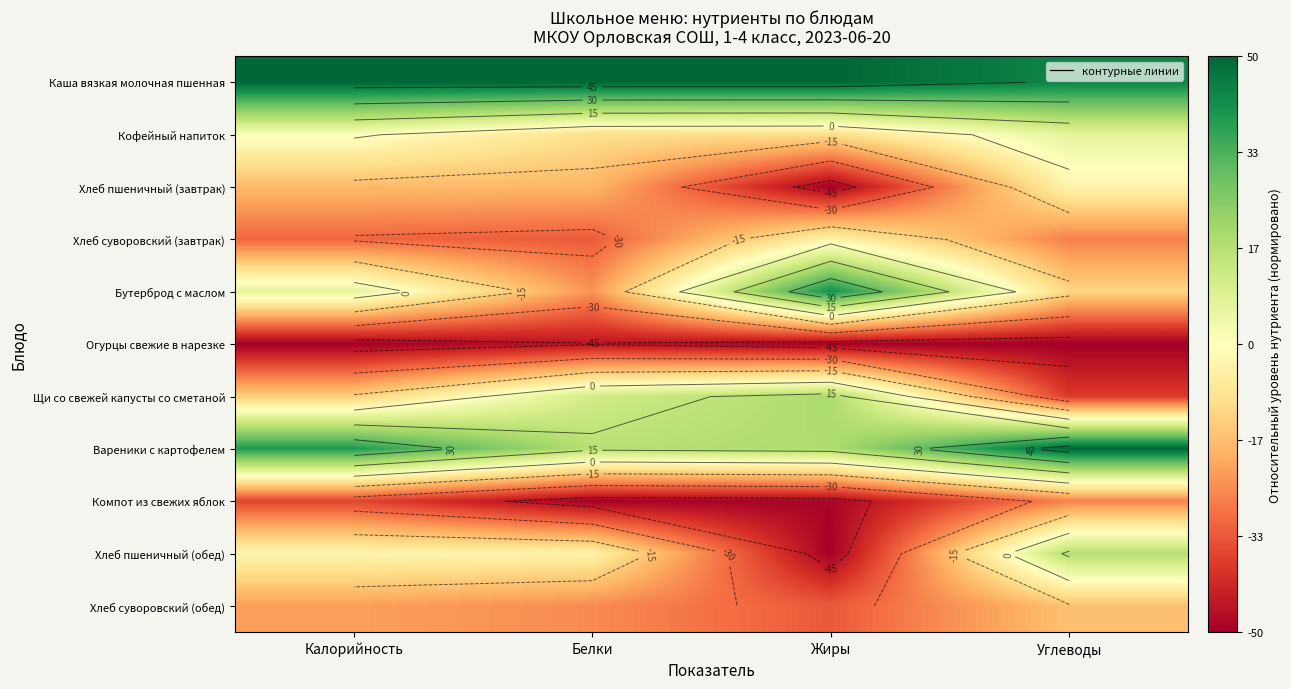

How many values in the Хлеб пшеничный (обед) series are below -2?

3